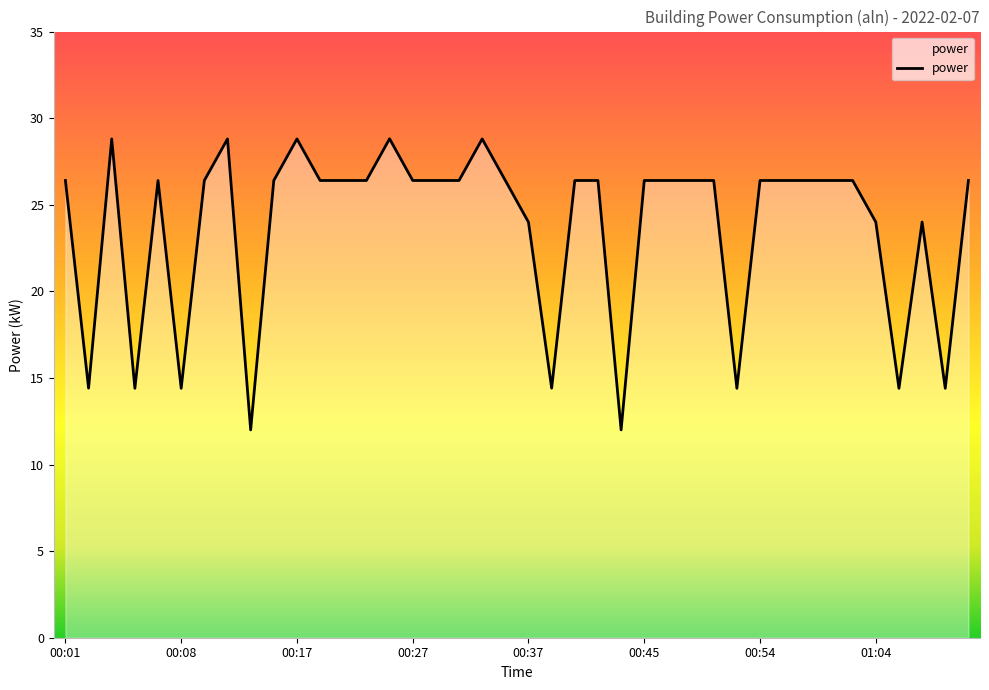

What is the difference between the maximum and minimum values?

16.8